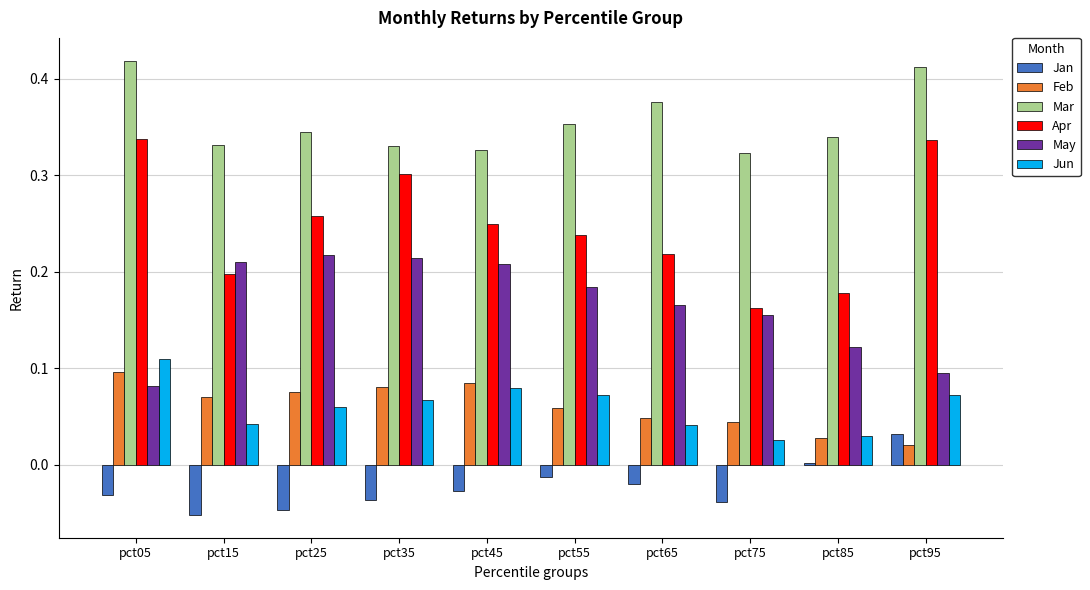

What is the sum of the Apr values at pct45 and pct95?

0.6